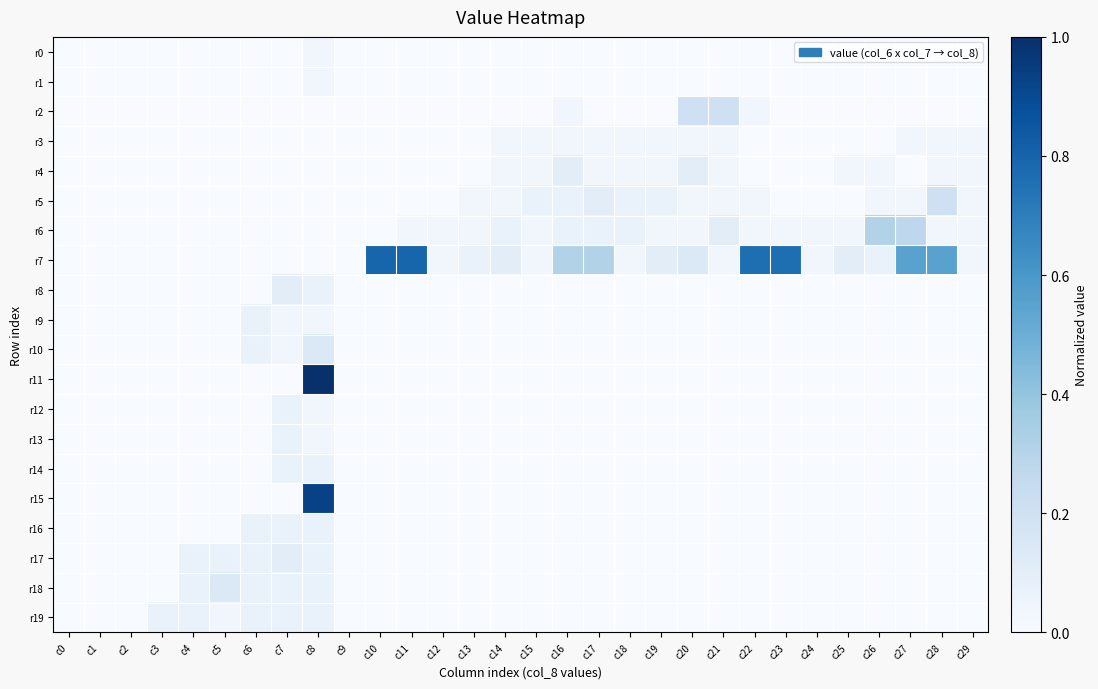

At c20, list the series in order from smallest to largest.

r0, r1, r8, r9, r10, r11, r12, r13, r14, r15, r16, r17, r18, r19, r3, r5, r6, r4, r7, r2